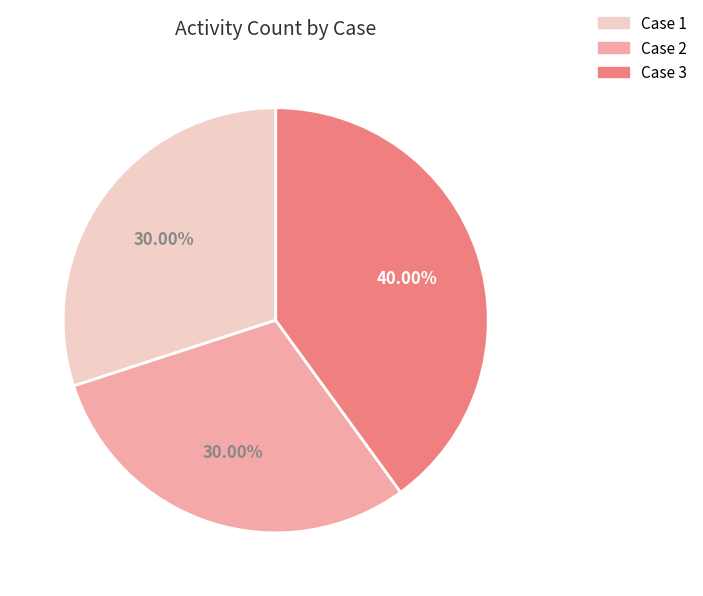

What is the ratio of the value at Case 1 to the value at Case 2?

1.0